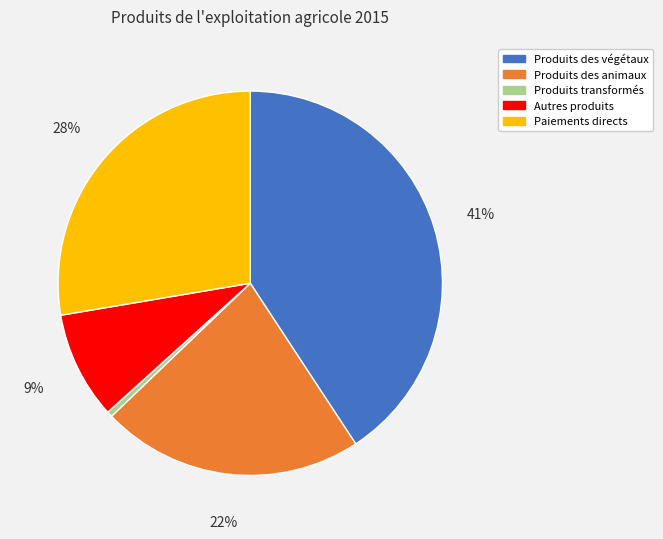

How many slices are in this pie chart?

5